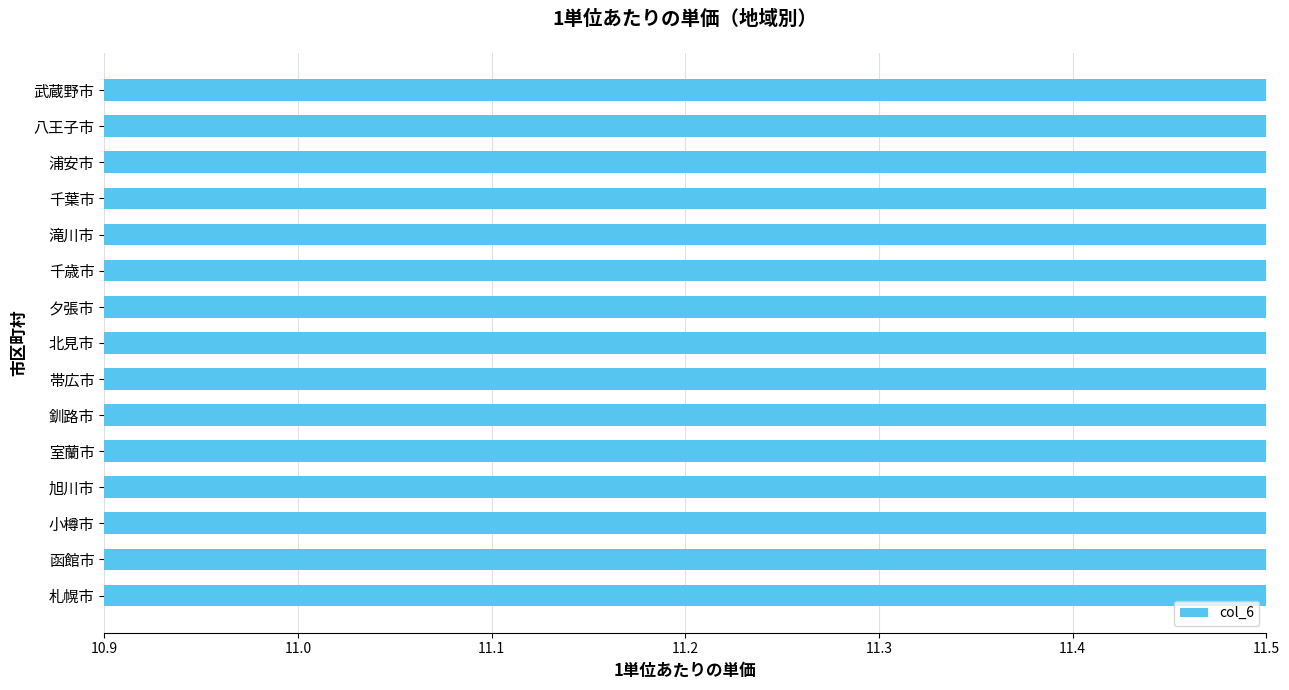

How many bars are there in total?

15